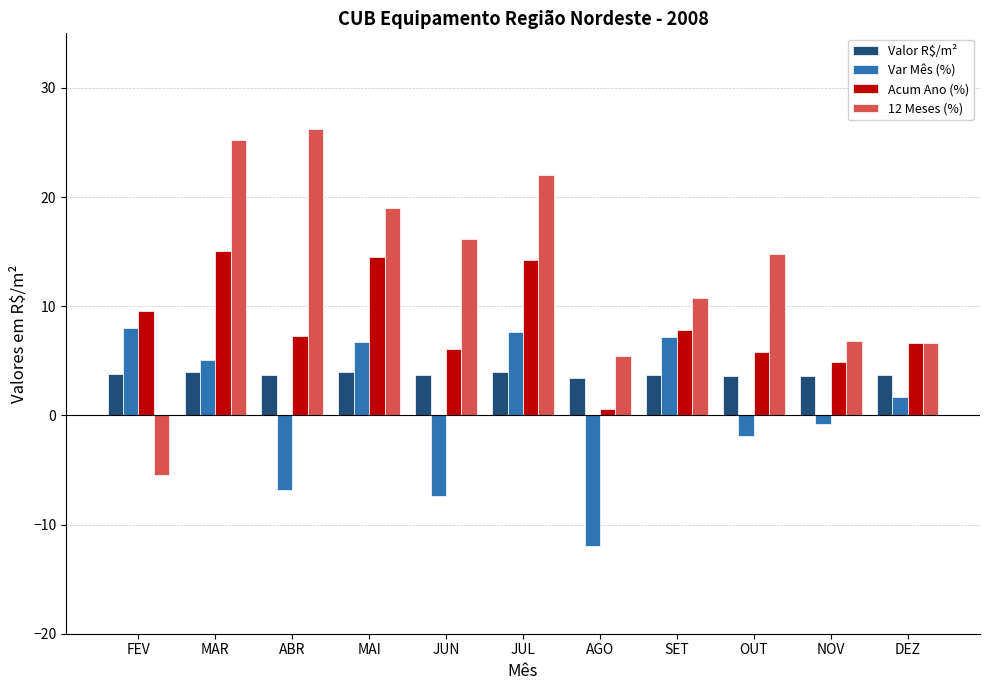

At which label does 12 Meses (%) reach its minimum?

FEV